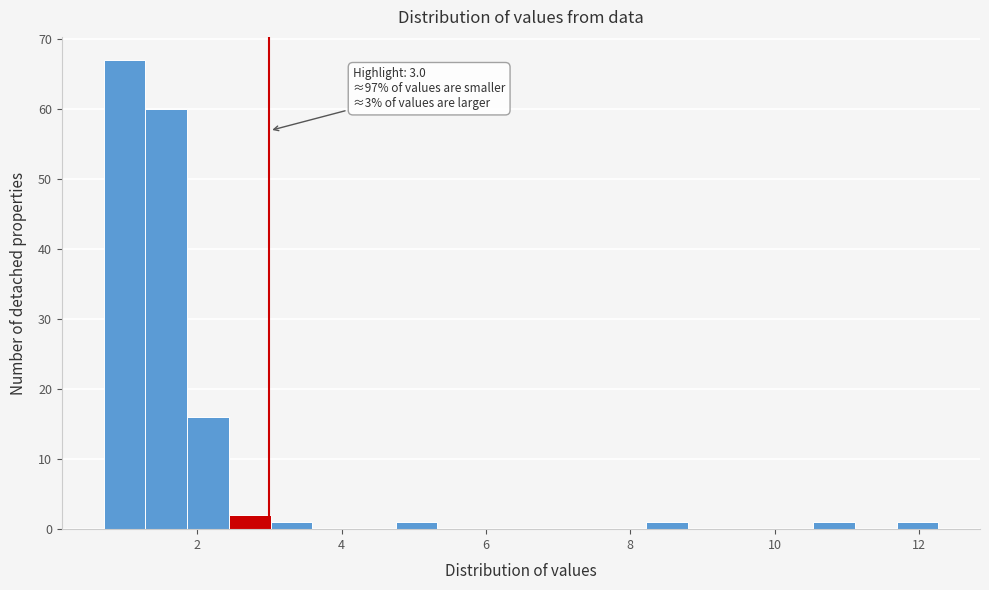

Around what value on the x-axis is the tallest bar? Give the approximate position of its centre, as read against the axis.

1.0